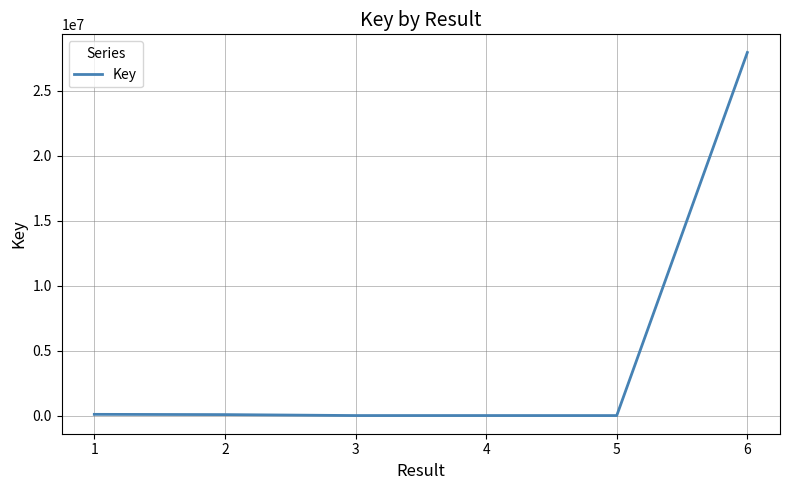

Is it true that the value at 6 is 36938554?

False